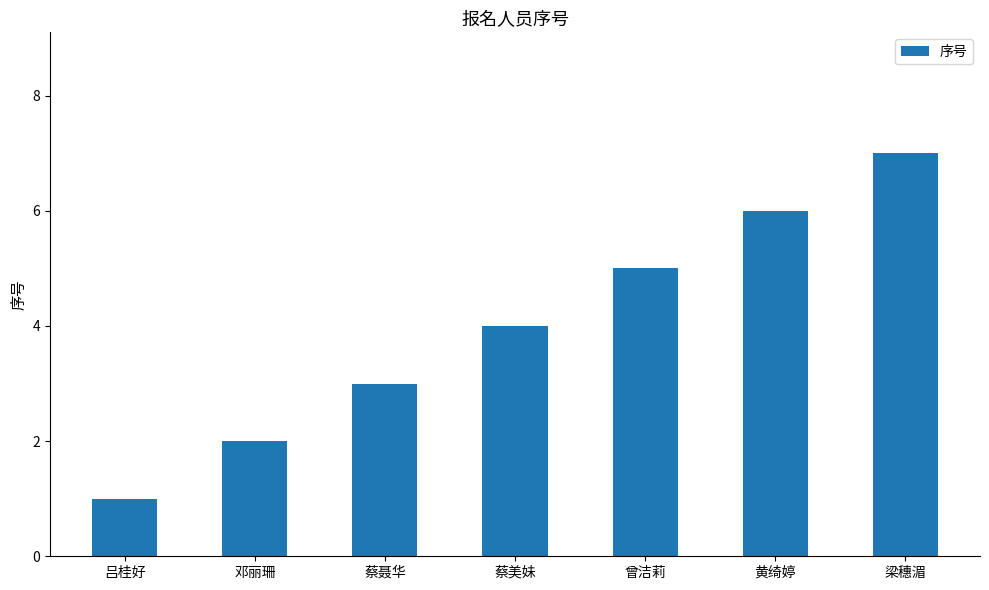

What is the ratio of the value at 梁穗湄 to the value at 曾洁莉?

1.4